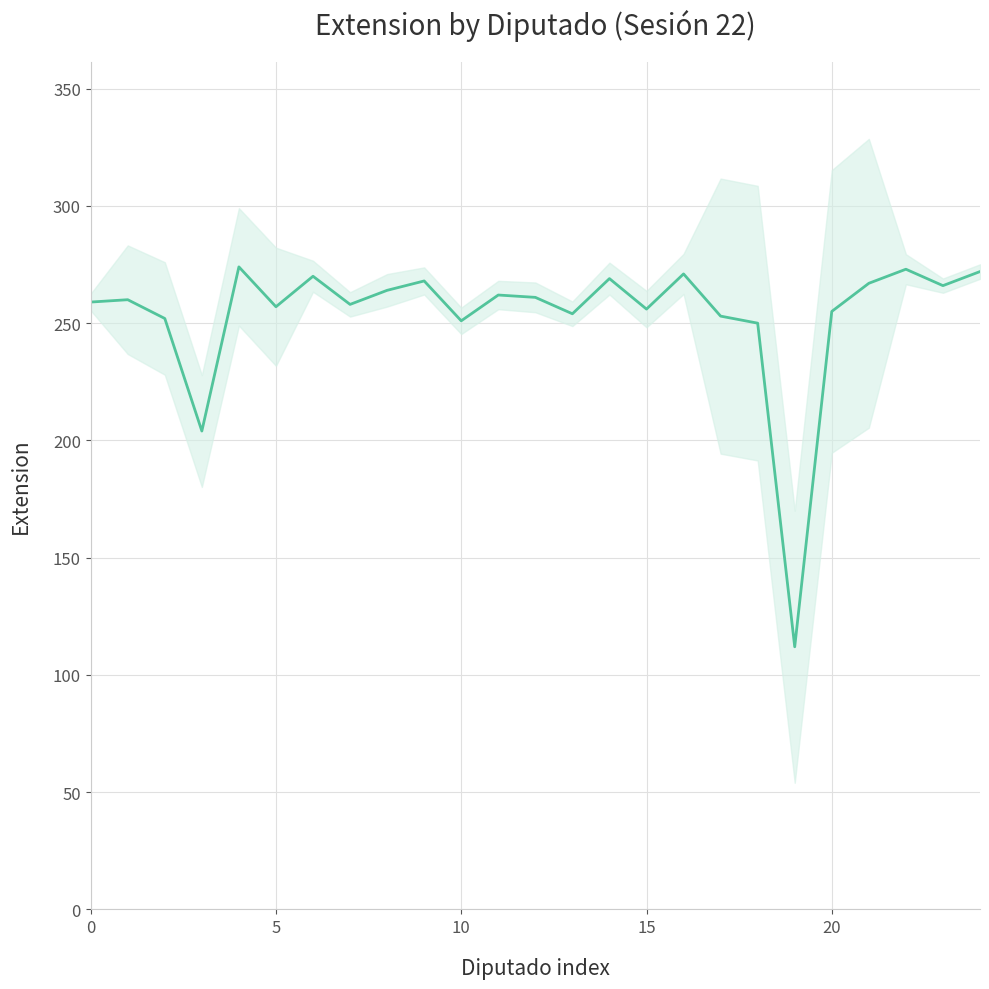

Count the number of data series in this chart.

1